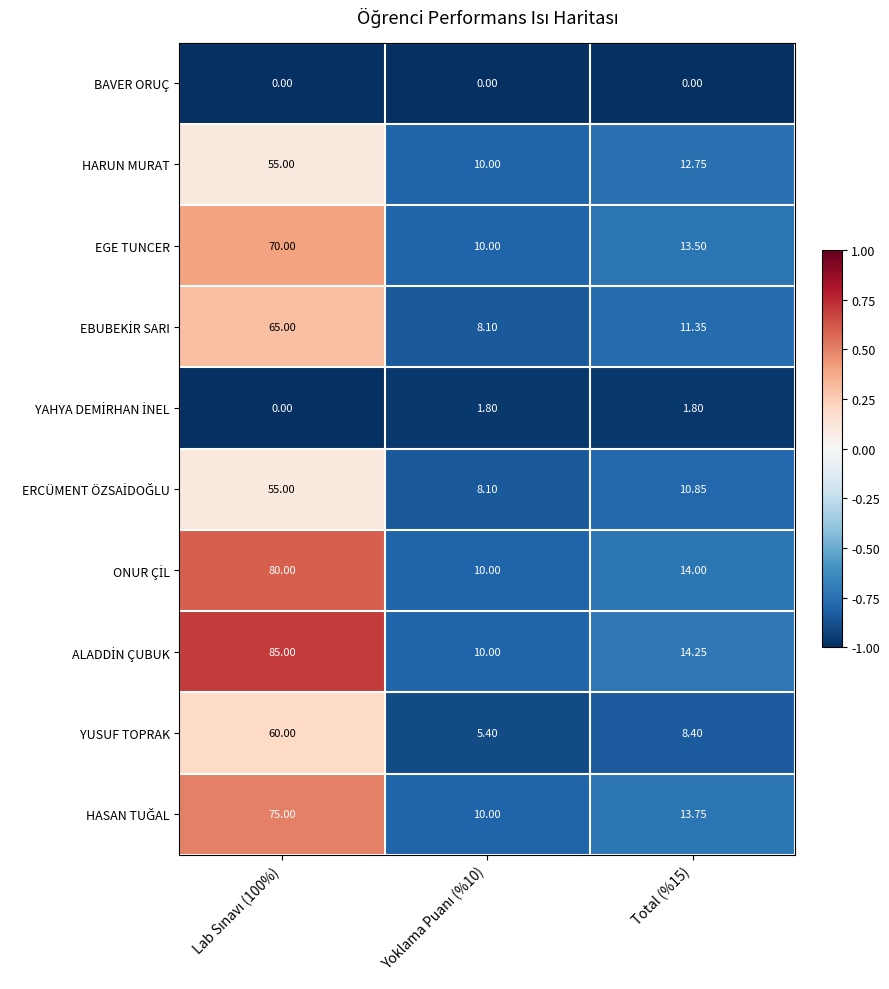

Which series has the largest total across all categories?

ALADDİN ÇUBUK